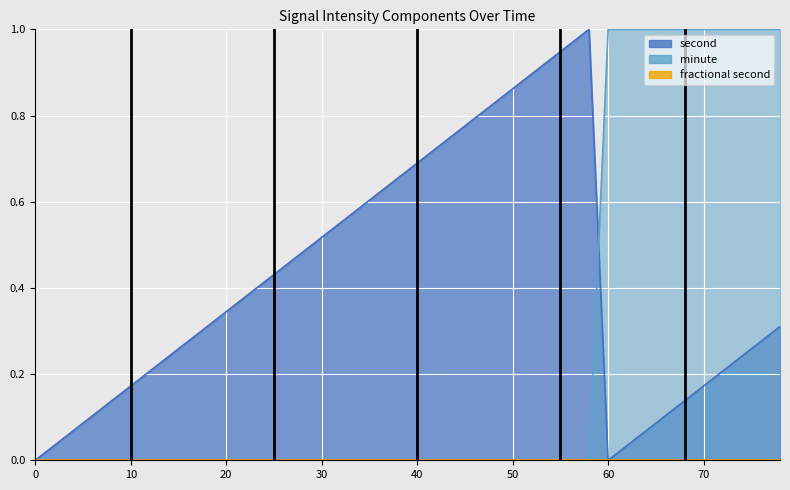

Is the value of second at 10 greater than the value of minute at 0?

Yes